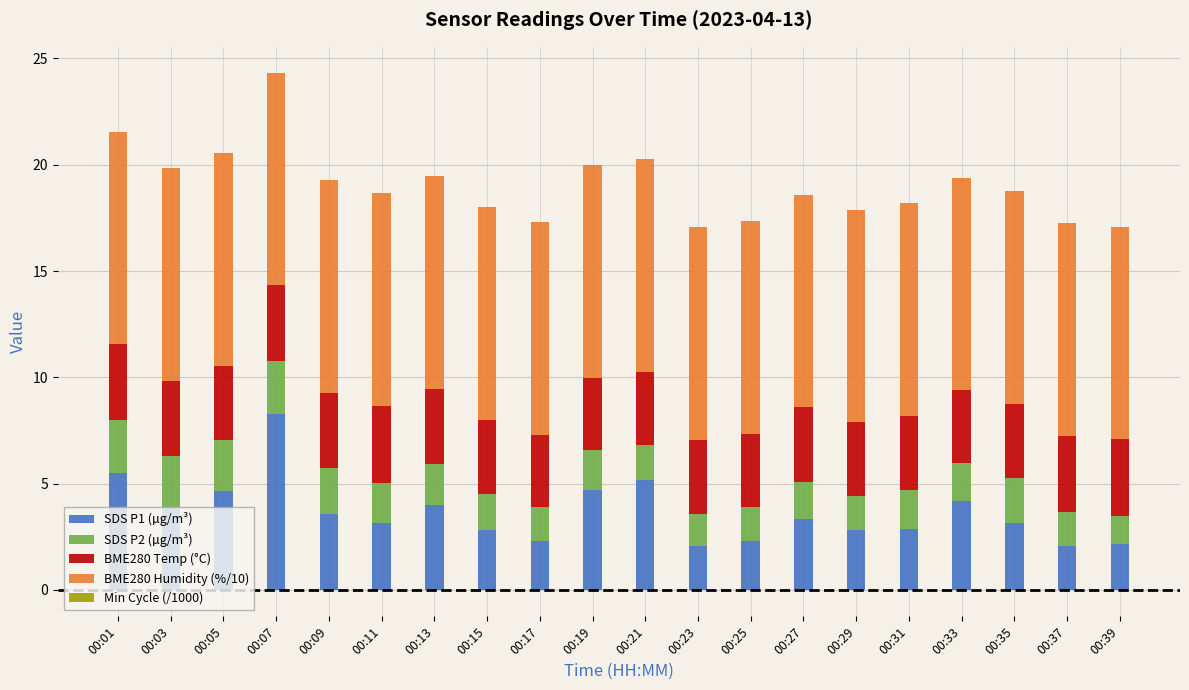

How many bars are there in total?

100